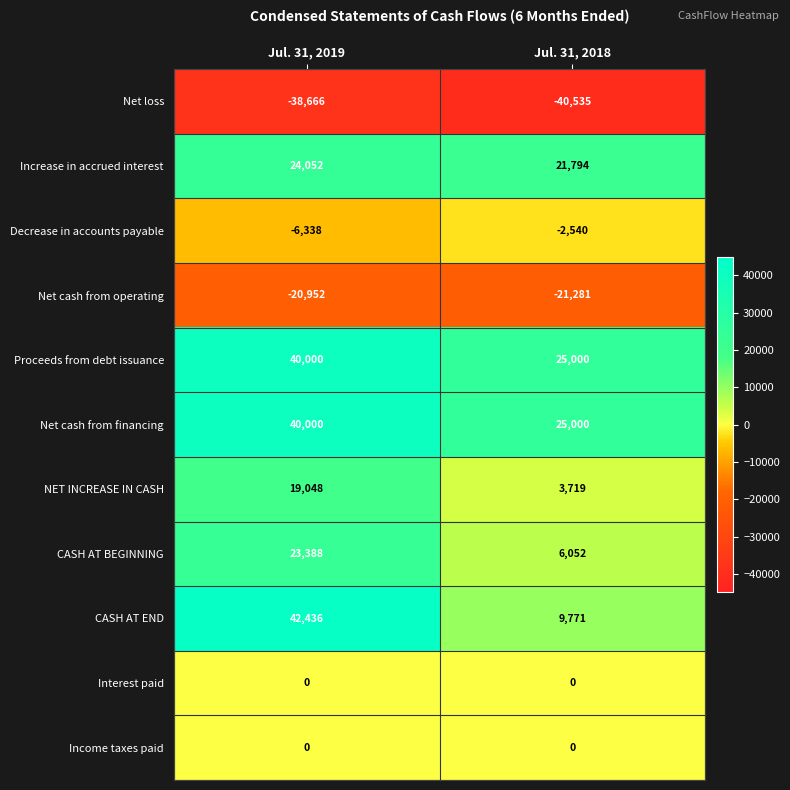

What is the difference between the highest and lowest values at Jul. 31, 2018?

65535